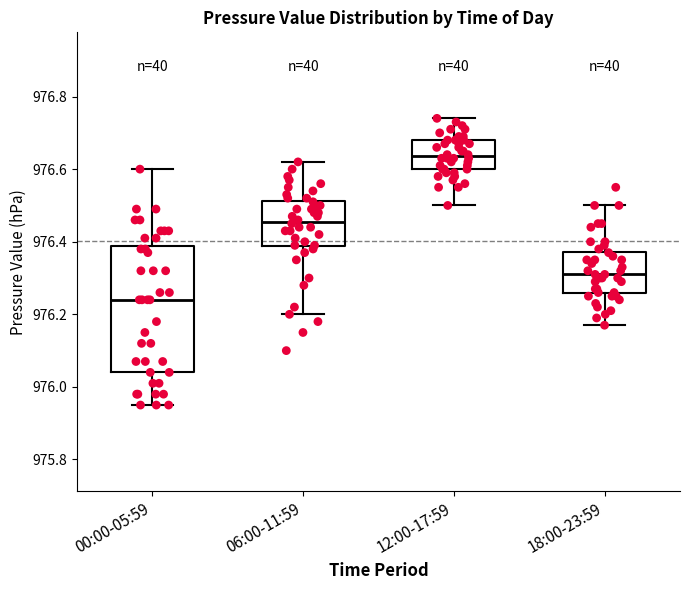

Reading left to right, read every box against the y-axis: the position of its median line, the range the box covers, and the ends of its whiskers. The values are not printed on the chart, so give them approximately, as read against the axis.

00:00-05:59: median 976.24, box 976.04 to 976.38, whiskers 975.96 to 976.60
06:00-11:59: median 976.46, box 976.38 to 976.52, whiskers 976.20 to 976.62
12:00-17:59: median 976.64, box 976.60 to 976.68, whiskers 976.50 to 976.74
18:00-23:59: median 976.32, box 976.26 to 976.38, whiskers 976.18 to 976.50